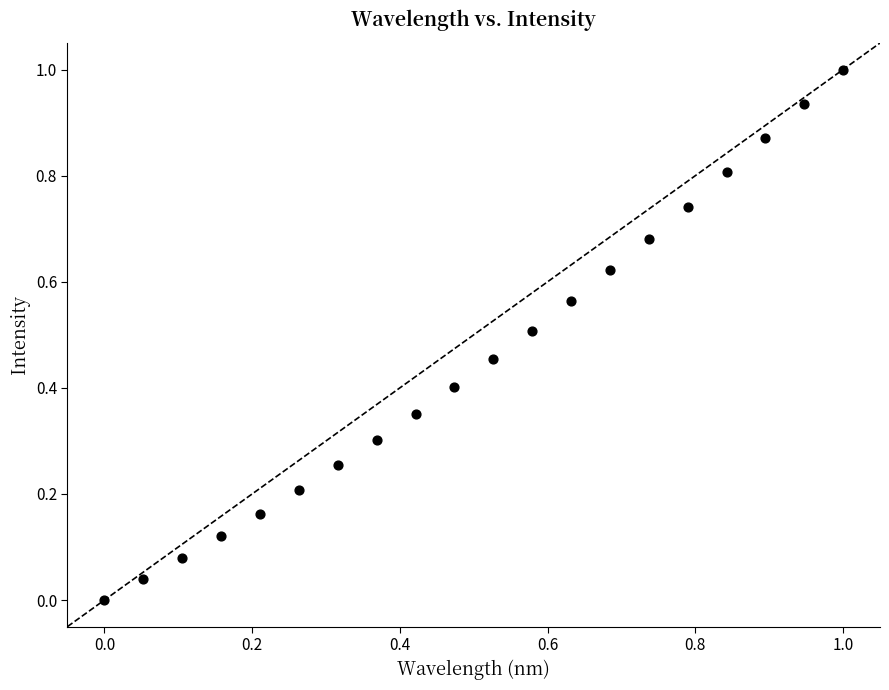

What is the range of Y values (max minus min)?

1.0